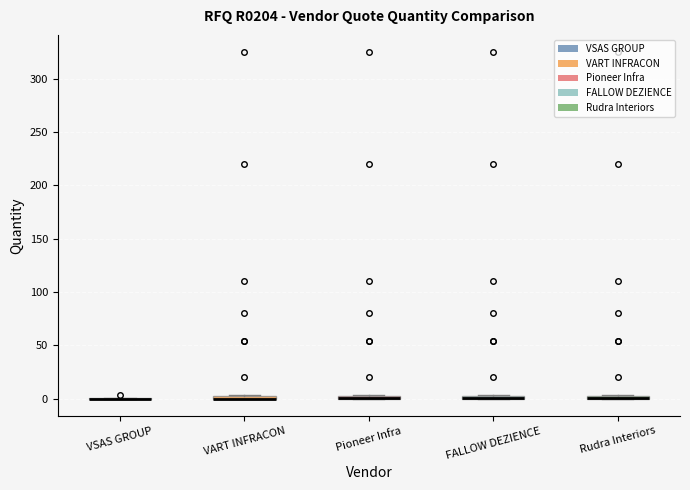

Where is the lower edge of the box for Pioneer Infra on the y-axis? The values are not printed on the chart, so give them approximately, as read against the axis.

0